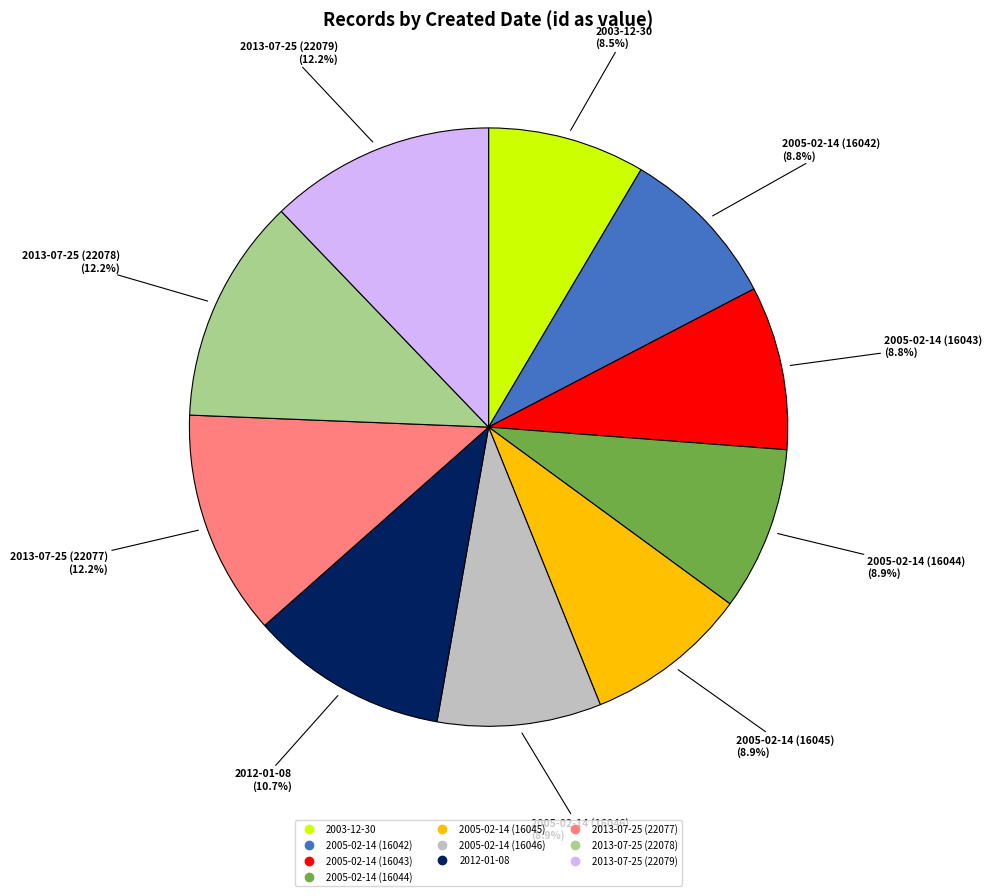

How many slices are in this pie chart?

10